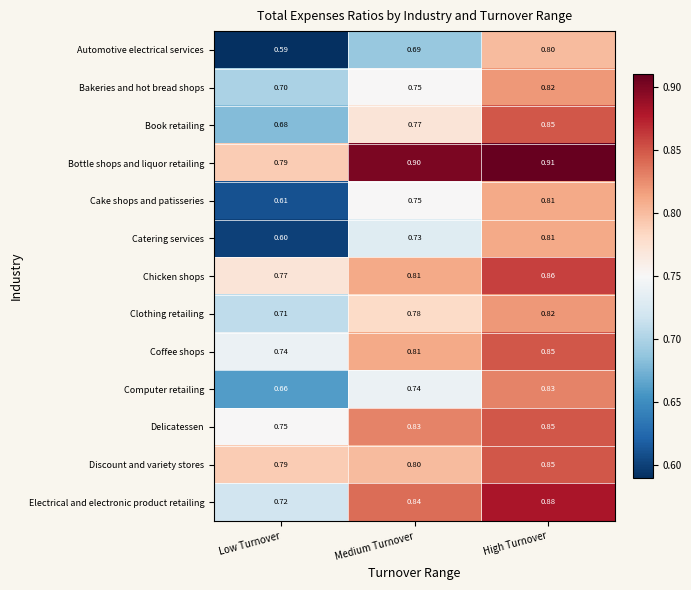

List the labels in order of Automotive electrical services value, smallest first.

Low Turnover, Medium Turnover, High Turnover